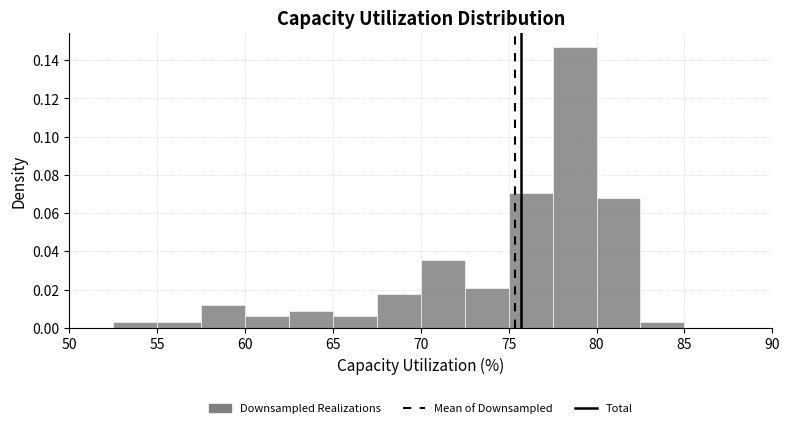

Reading left to right, transcribe this chart: for each bar, give the range it covers on the x-axis and its height. The values are not printed on the chart, so give them approximately, as read against the axis.

50.0 to 52.5: 0
52.5 to 55.0: 0.002
55.0 to 57.5: 0.002
57.5 to 60.0: 0.012
60.0 to 62.5: 0.006
62.5 to 65.0: 0.008
65.0 to 67.5: 0.006
67.5 to 70.0: 0.018
70.0 to 72.5: 0.036
72.5 to 75.0: 0.020
75.0 to 77.5: 0.070
77.5 to 80.0: 0.148
80.0 to 82.5: 0.068
82.5 to 85.0: 0.002
85.0 to 87.5: 0